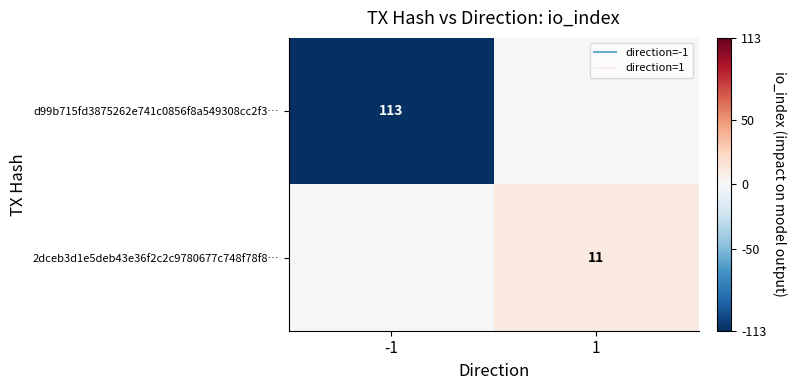

What is the difference between the 2dceb3d1e5deb43e36f2c2c9780677c748f78f8… values at -1 and 1?

11